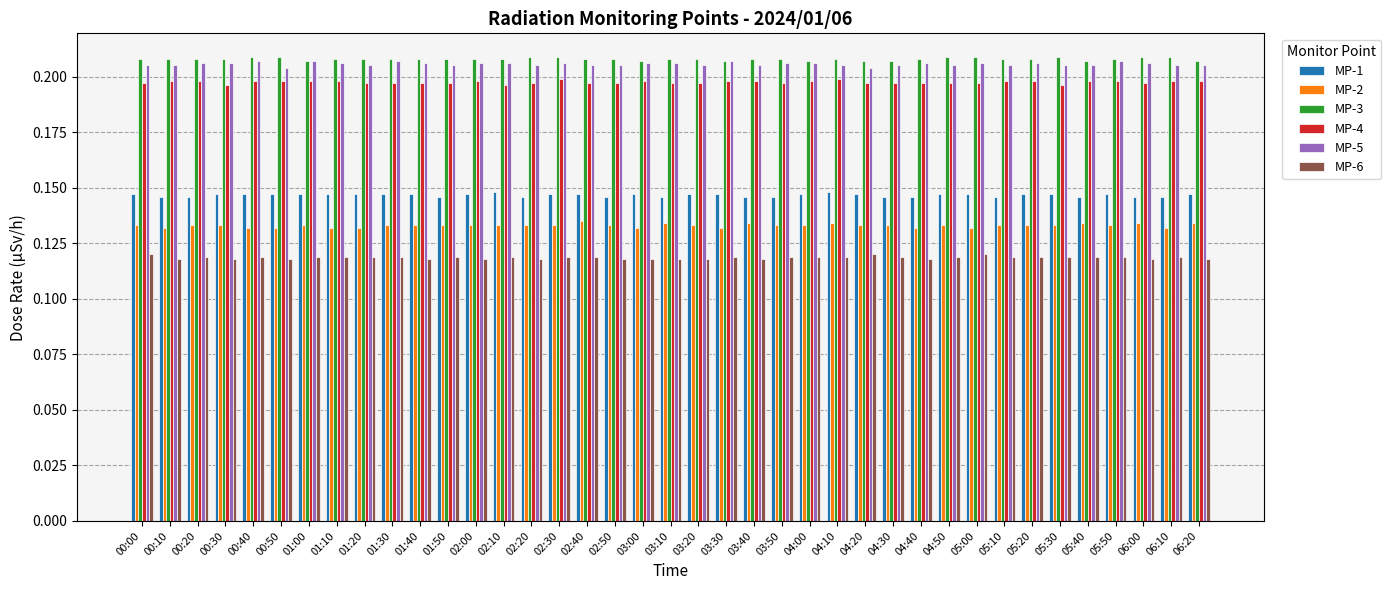

How many bars are there in total?

234